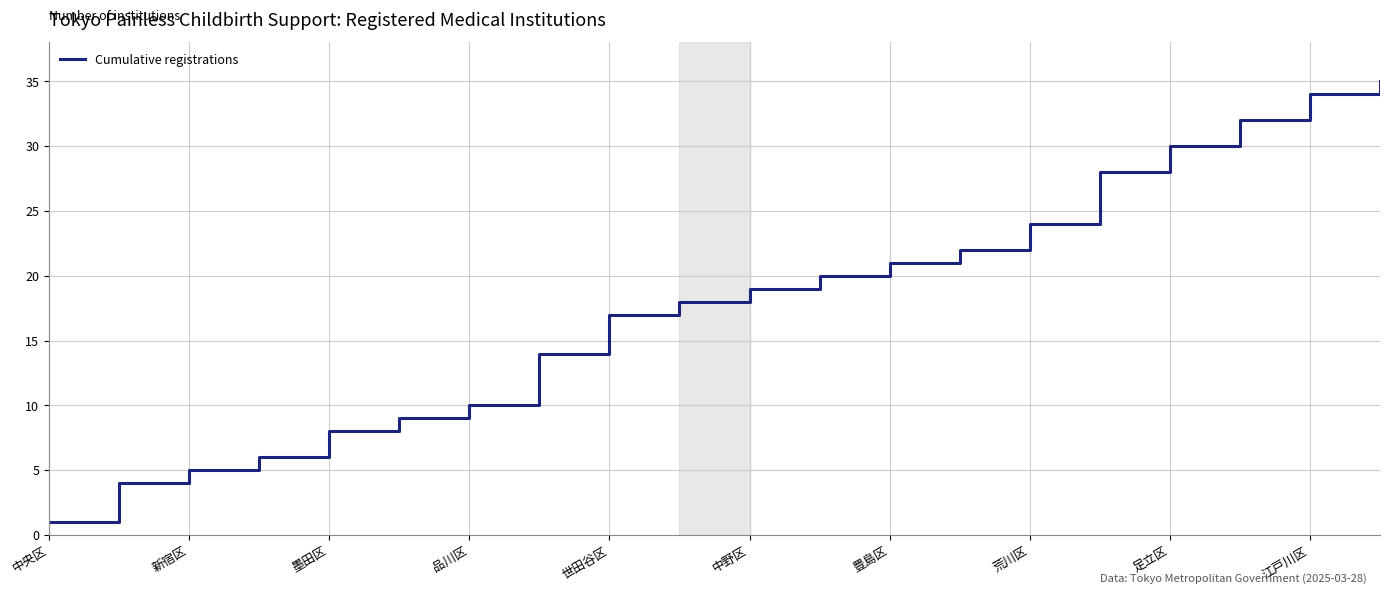

What is the difference between the maximum and minimum values?

34